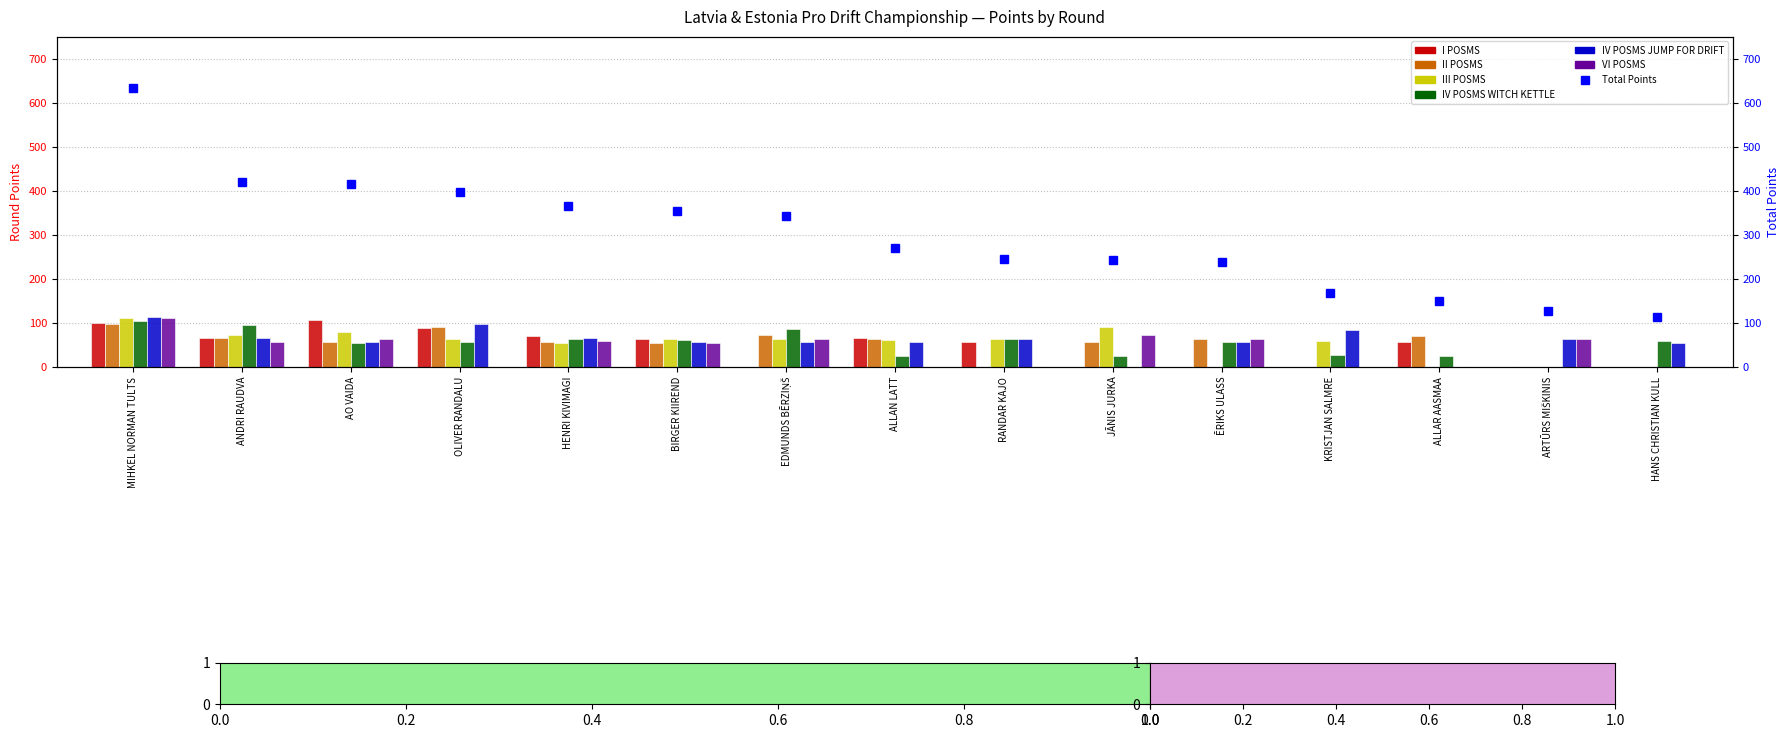

Which series has the widest spread of values?

IV POSMS JUMP FOR DRIFT